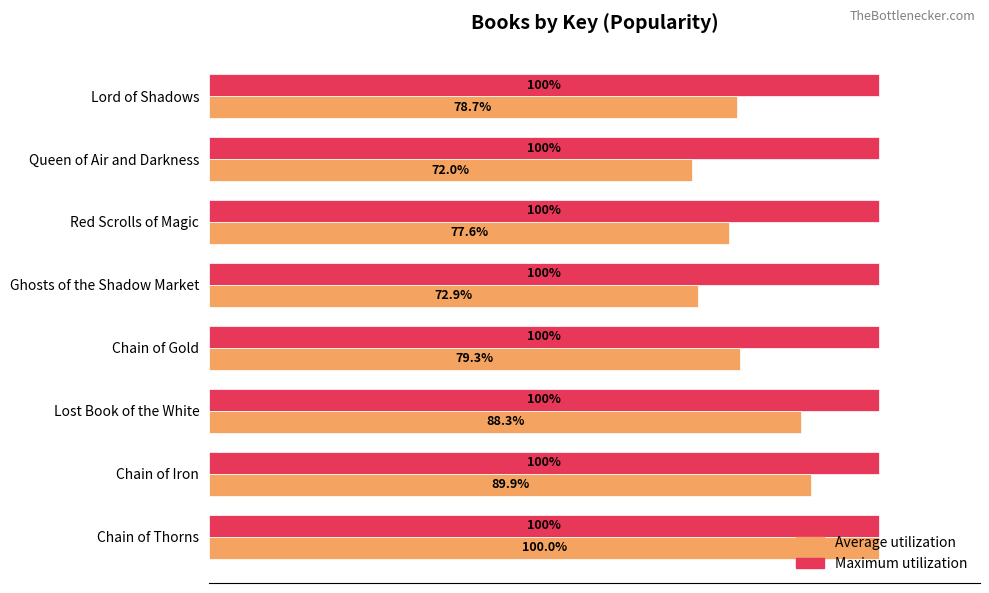

Which series has the largest total across all categories?

Maximum utilization